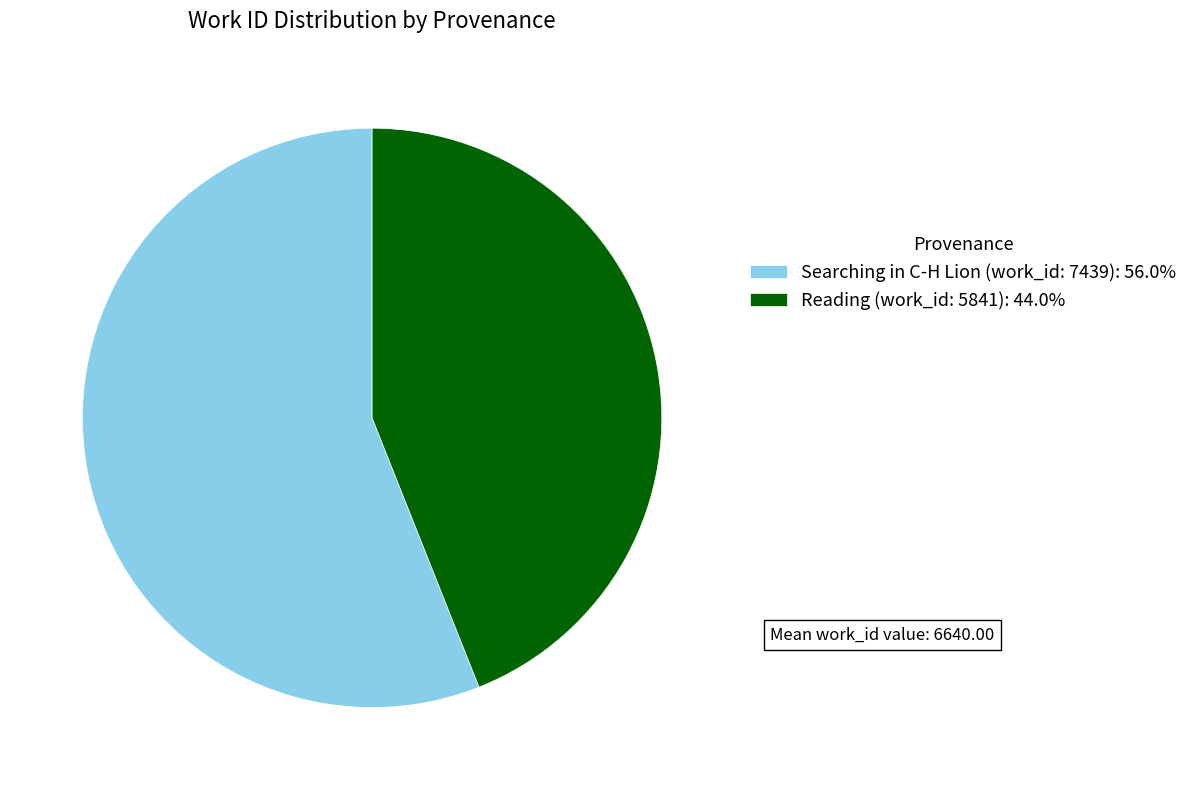

What is the ratio of the value at Searching in C-H Lion (work_id: 7439) to the value at Reading (work_id: 5841)?

1.3